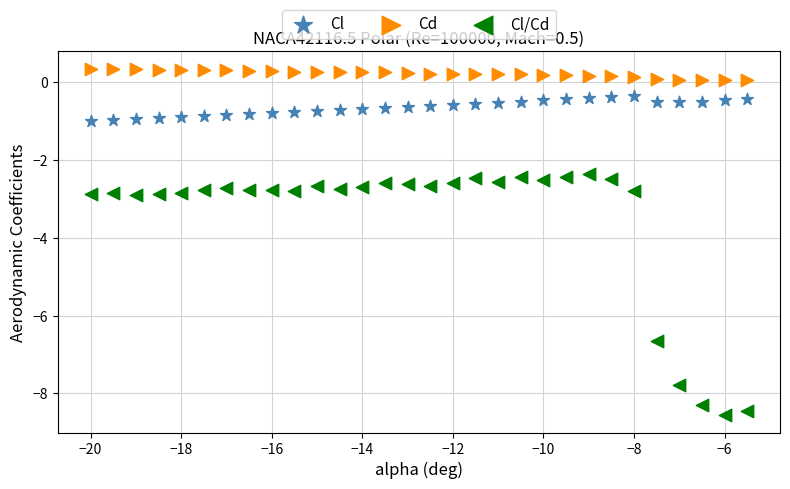

Which series contains the highest Y value?

Cd